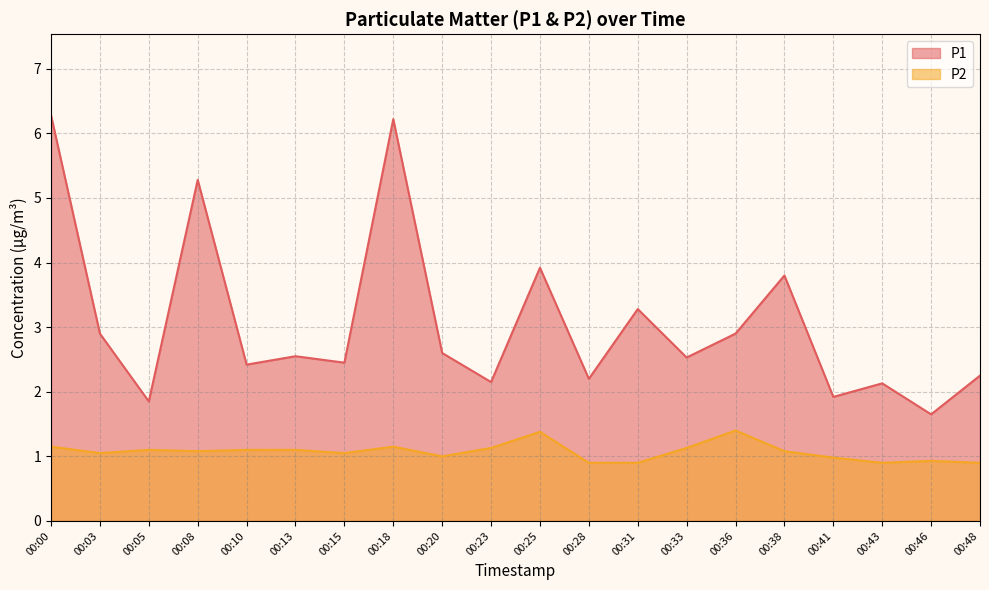

At which category does the chart reach its minimum across all series?

00:28